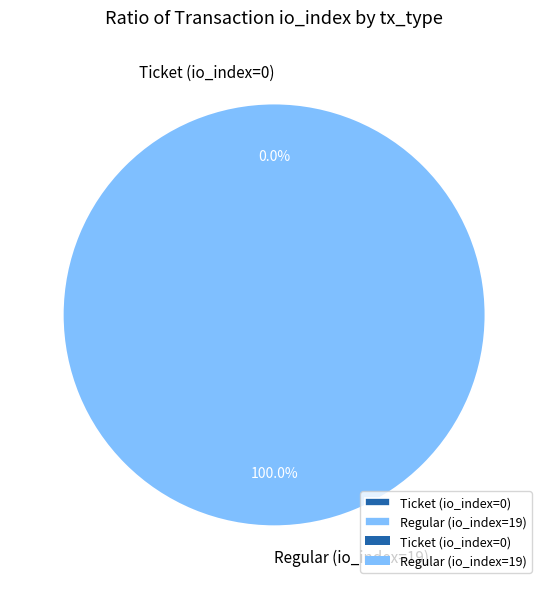

Which has a higher value, Regular (io_index=19) or Ticket (io_index=0)?

Regular (io_index=19)